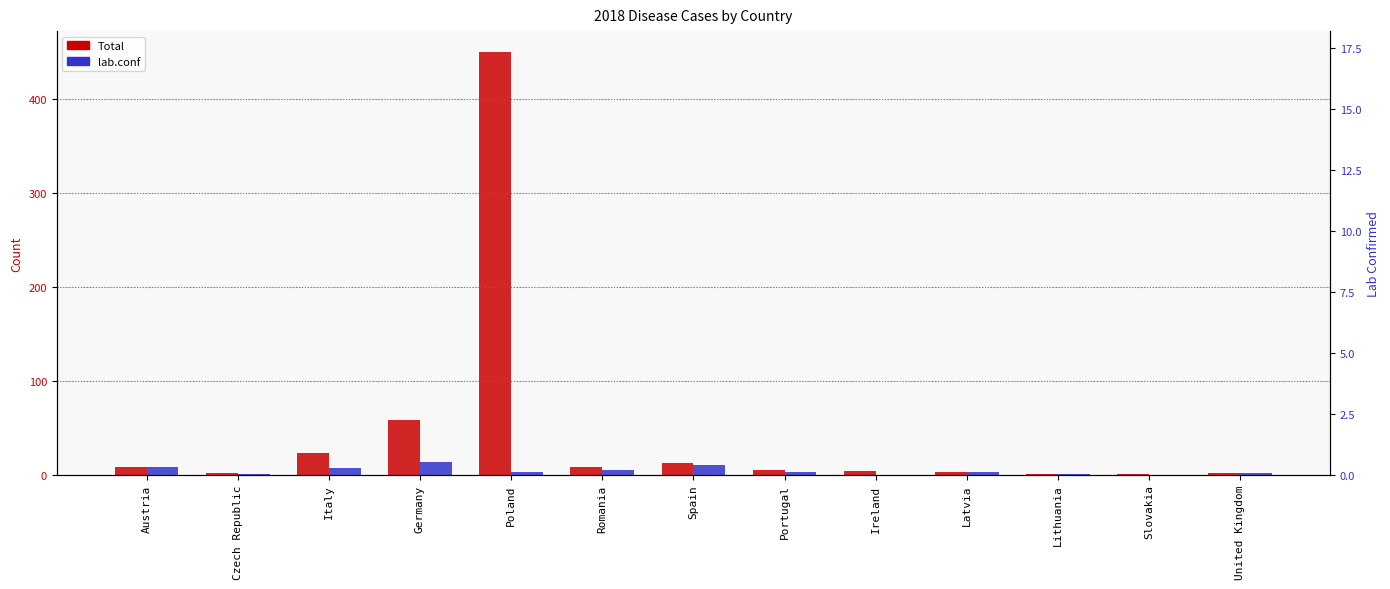

At which category is the sum across all series the highest?

Poland